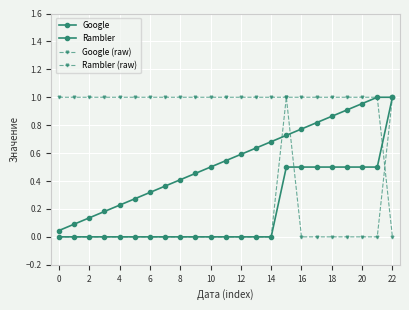

Does the chart have visible grid lines?

Yes